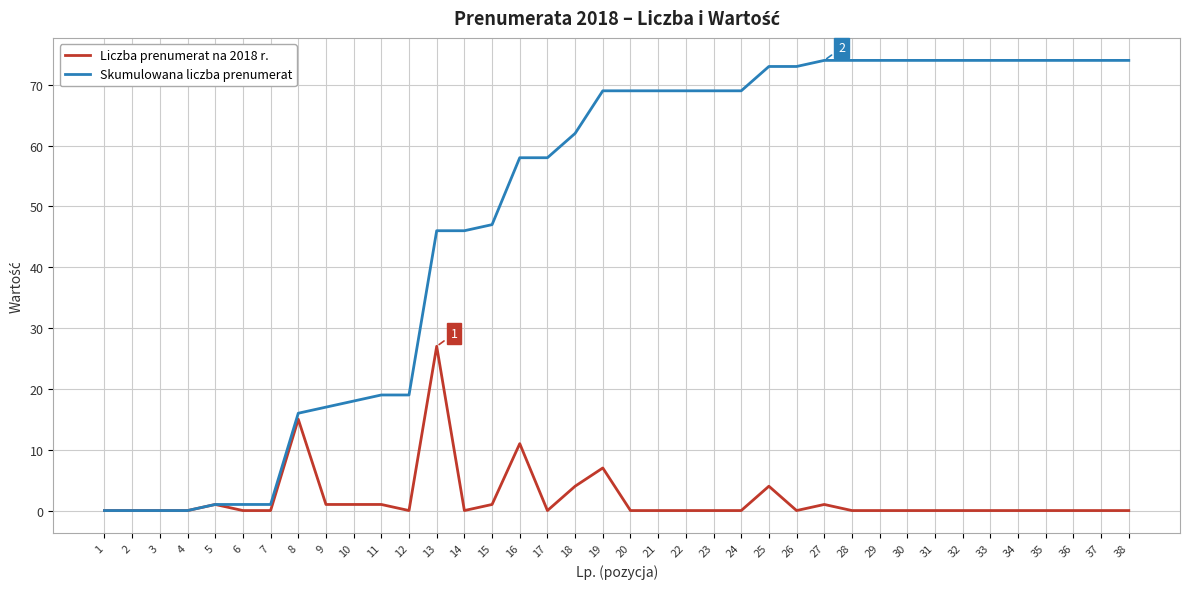

Between 14 and 21, which series saw the biggest shift?

Skumulowana liczba prenumerat